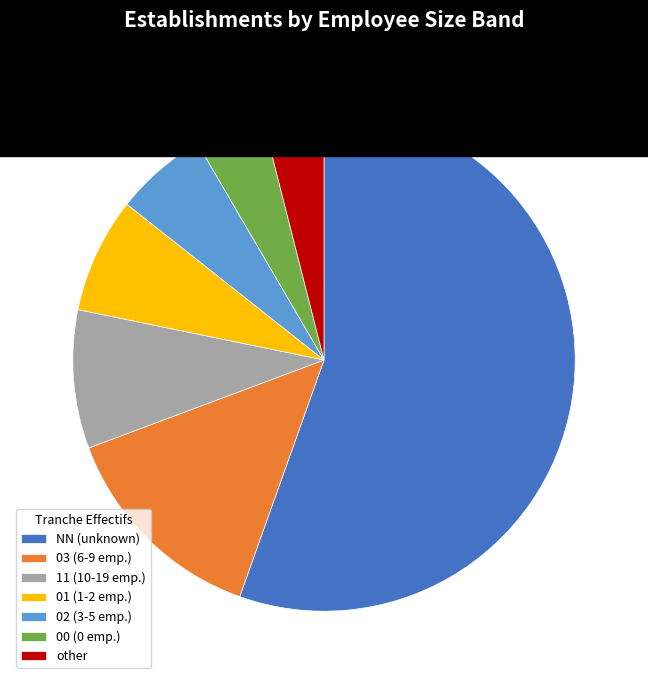

Between 11 (10-19 emp.) and 01 (1-2 emp.), which is larger?

11 (10-19 emp.)